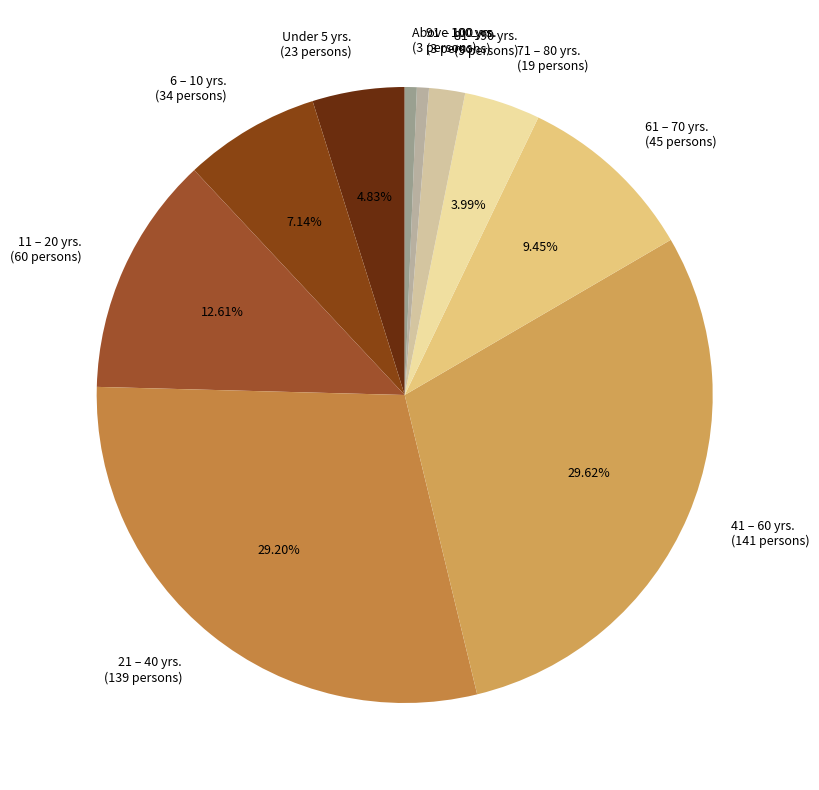

Combined, do 6 – 10 yrs. (34 persons) and Under 5 yrs. (23 persons) account for over 50%?

No